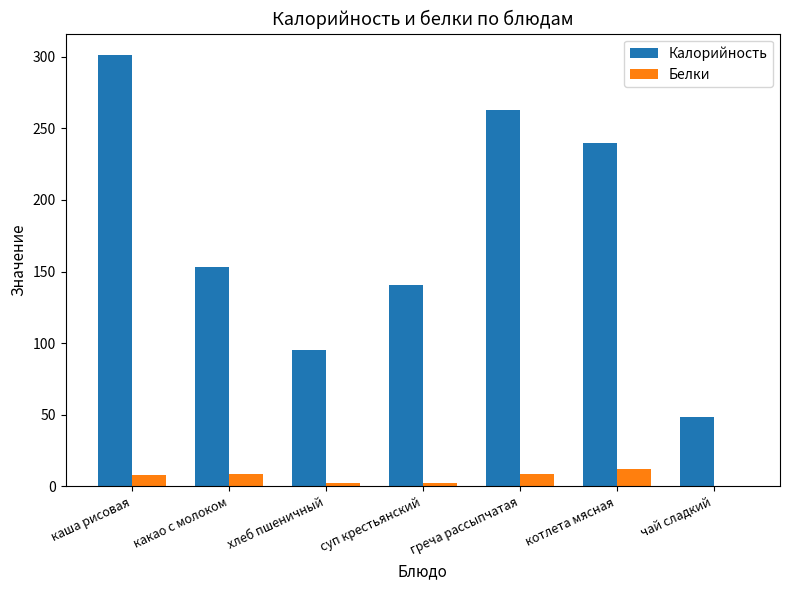

Which series changed the most between котлета мясная and чай сладкий?

Калорийность